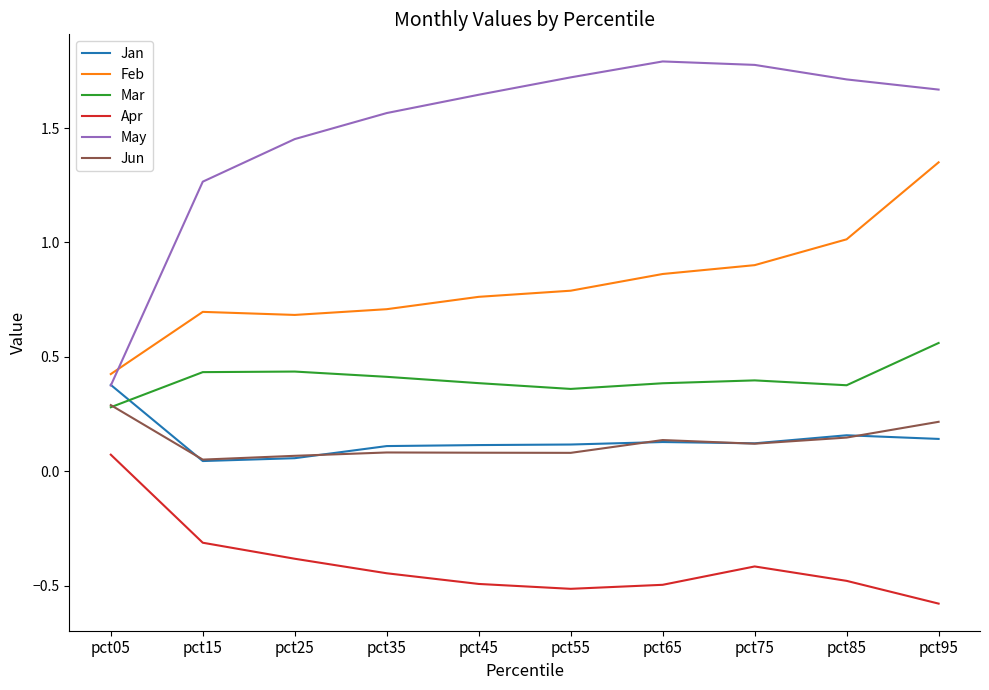

The value of May at pct65 is 1.8. True or false?

True